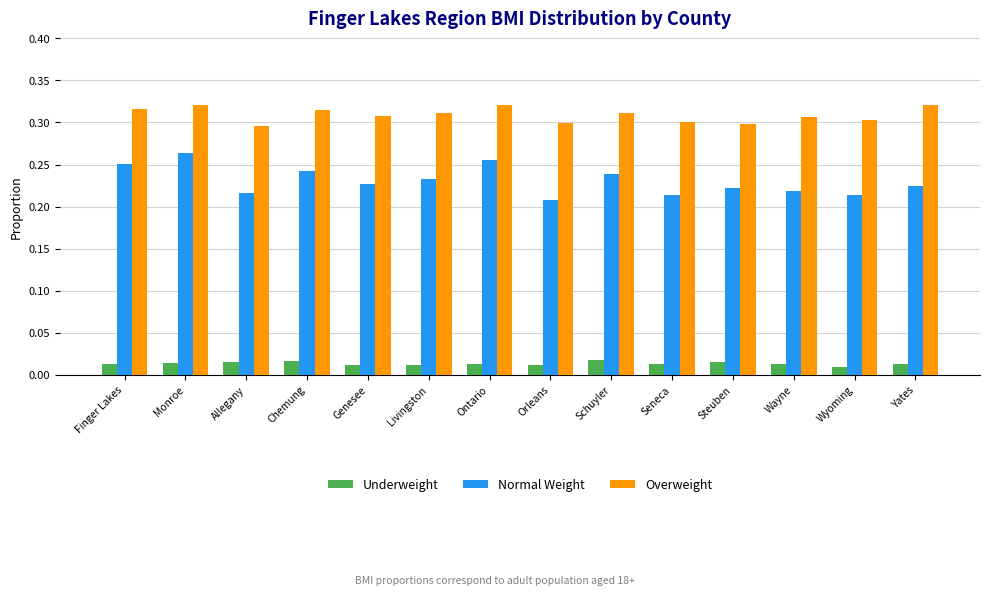

List the series in order of their overall mean, highest first.

Overweight, Normal Weight, Underweight